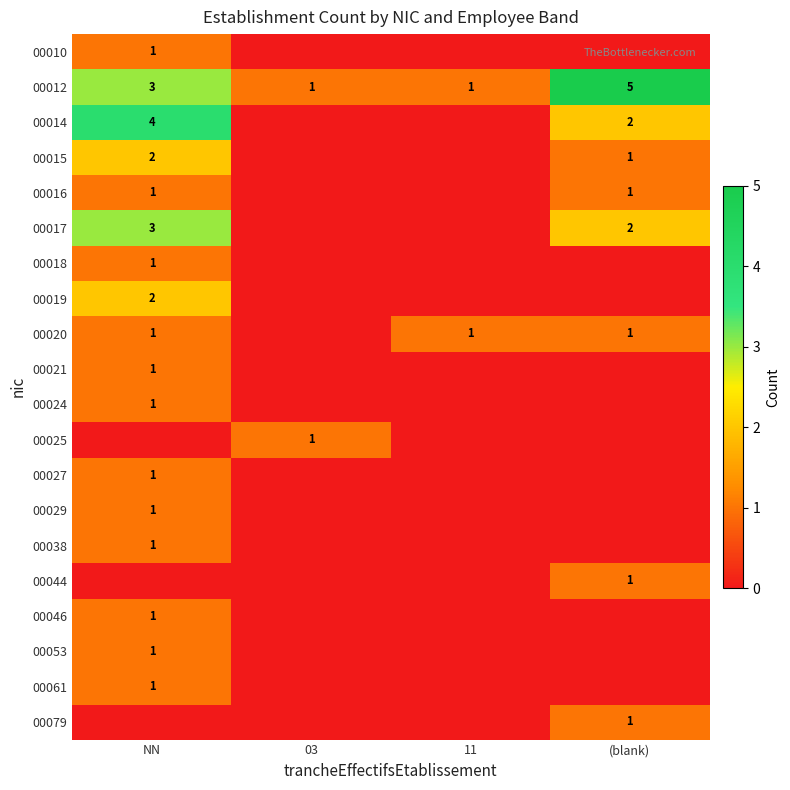

At which label is 00012 closest to 3?

NN